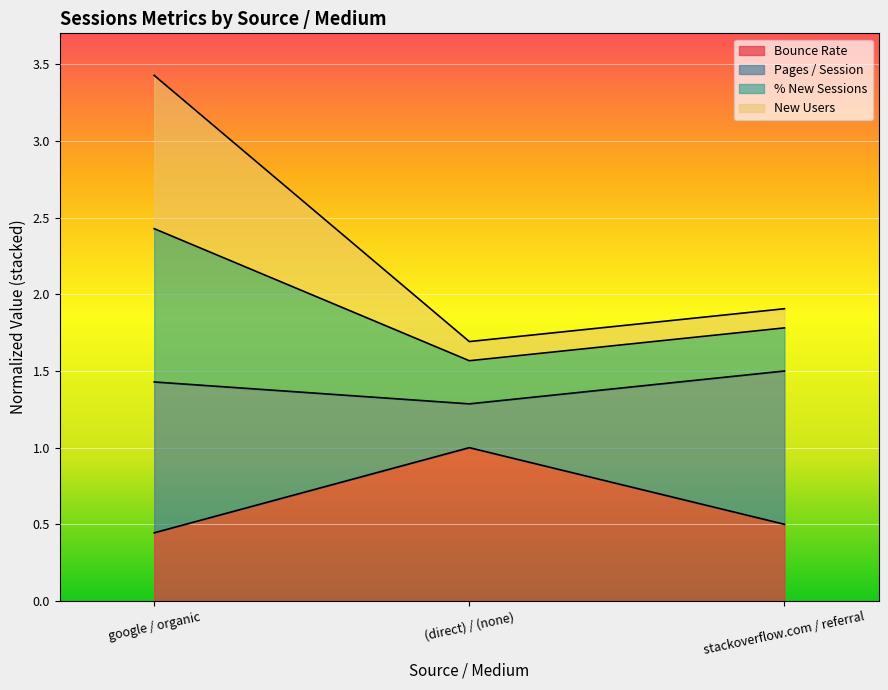

True or false: Bounce Rate has a value of 0.8 at google / organic.

False